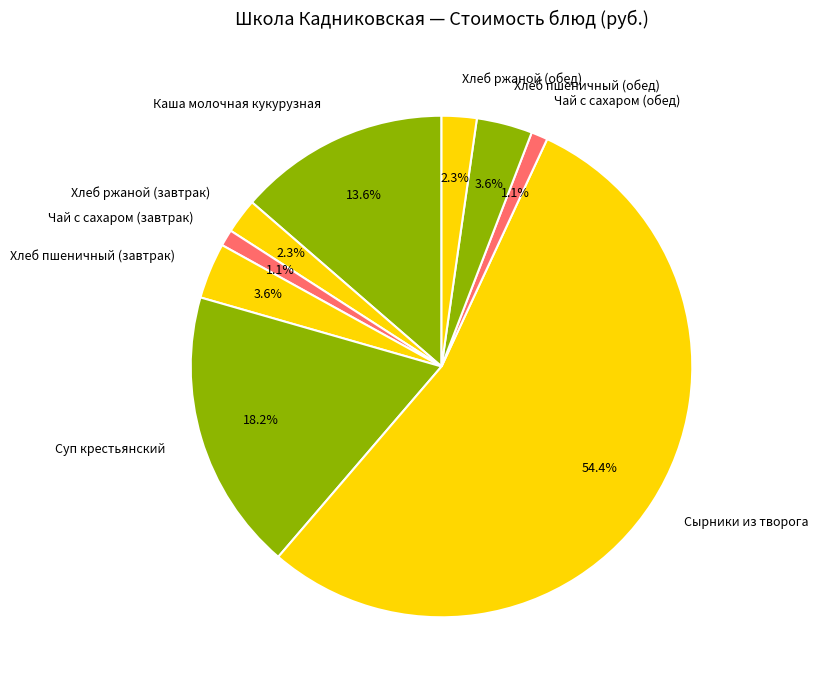

Between Хлеб ржаной (завтрак) and Чай с сахаром (обед), which is larger?

Хлеб ржаной (завтрак)